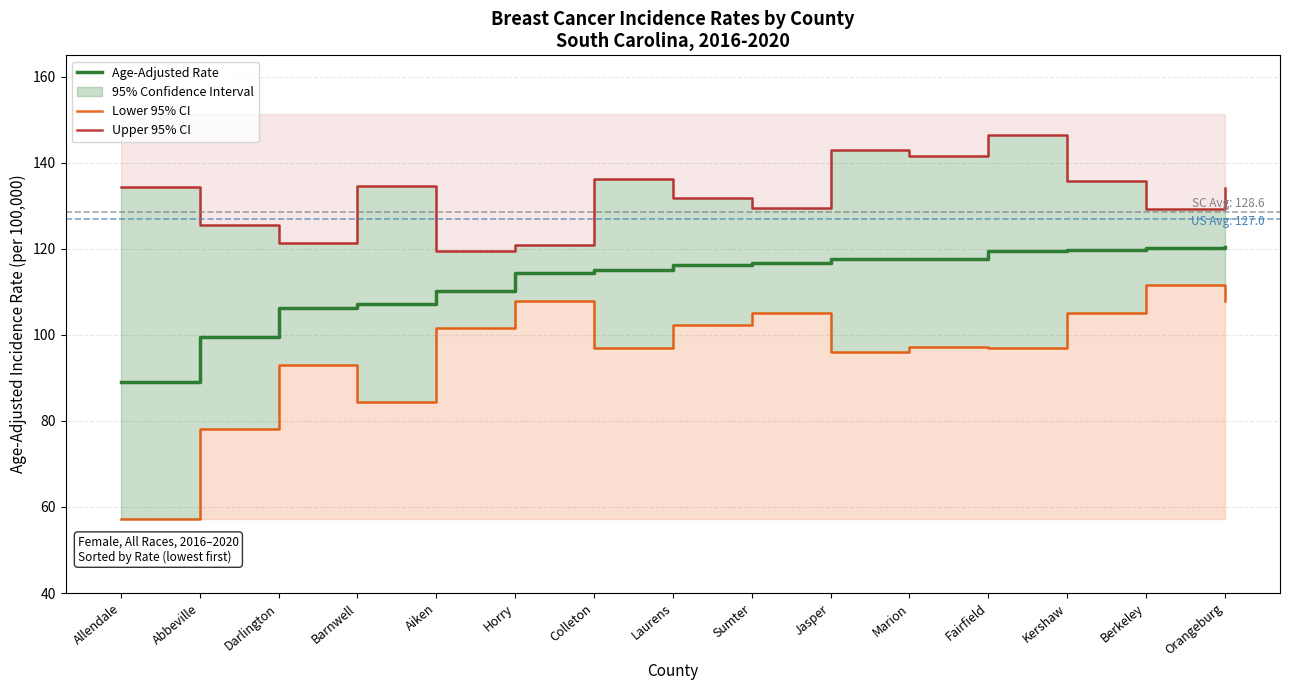

What is the label of the 12th point from the left?

Fairfield